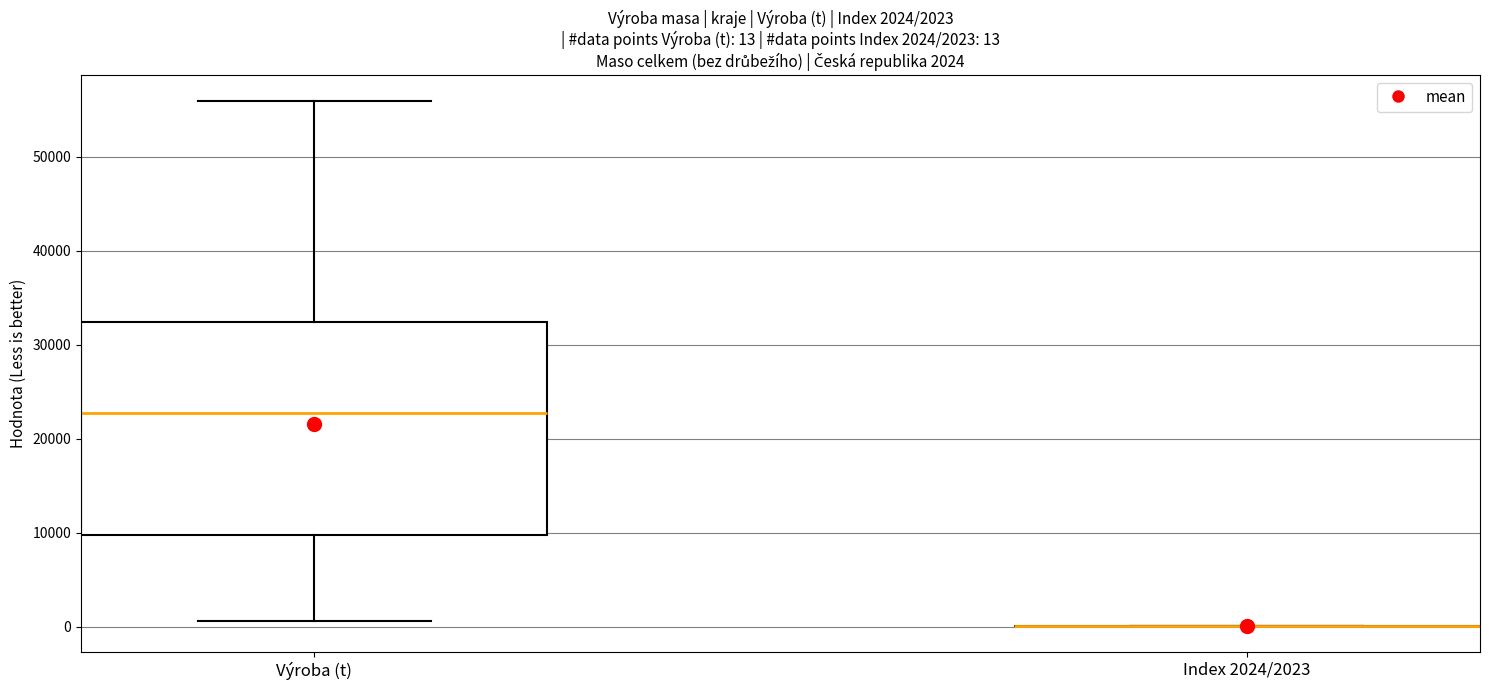

Which box is the tallest, from its lower edge to its upper edge?

Výroba (t)